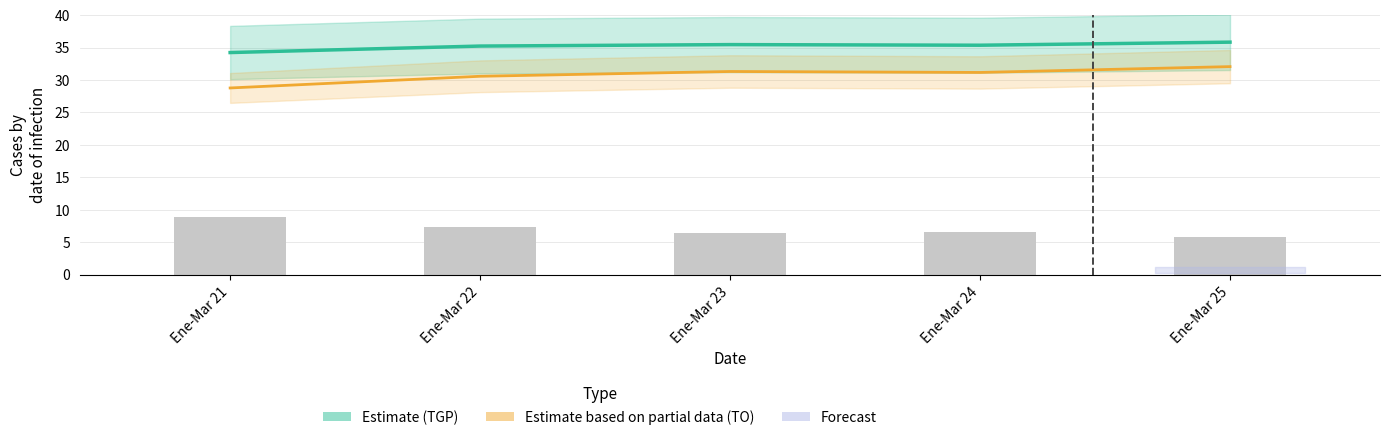

Count the Tasa Global de Participación (TGP) values in the range 35 to 36.

4